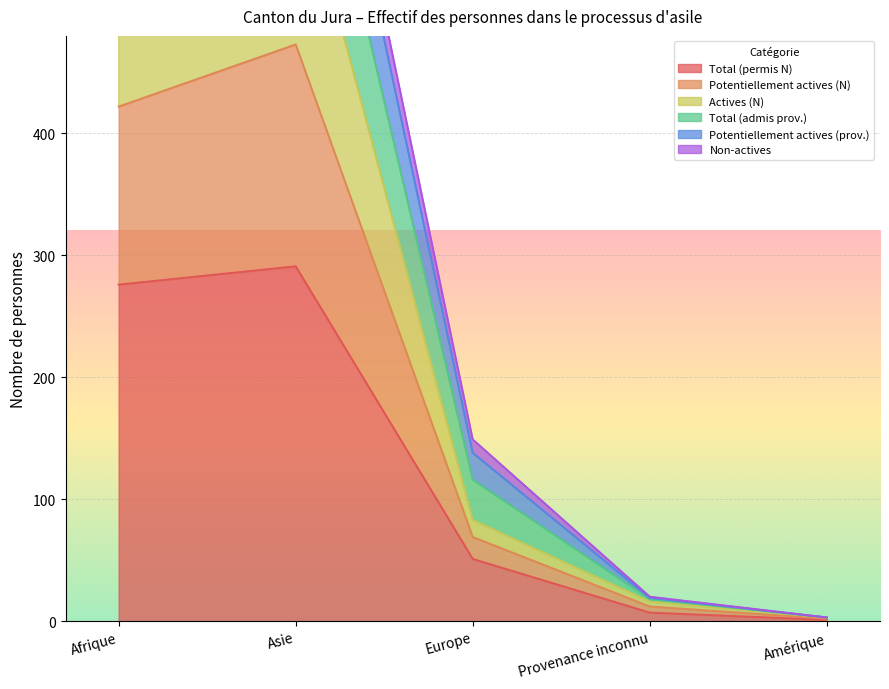

Rank the categories by Actives (N) value from highest to lowest.

Asie, Afrique, Europe, Provenance inconnu, Amérique